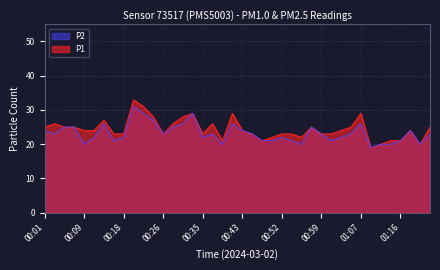

Is the value of P2 at 29 greater than the value of P1 at 39?

No